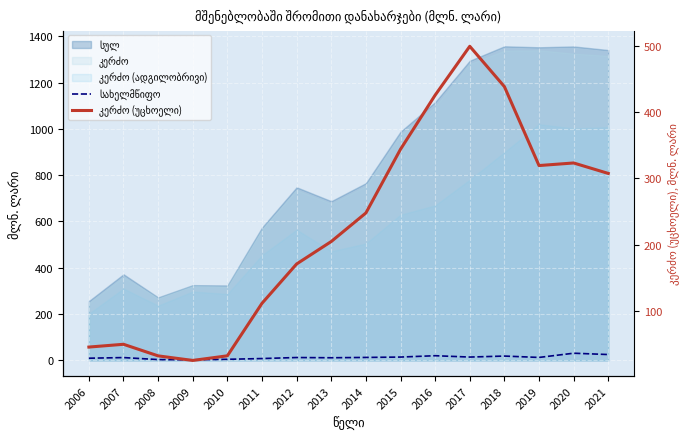

True or false: კერძო (უცხოელი) has more than 2 interior local peaks.

True